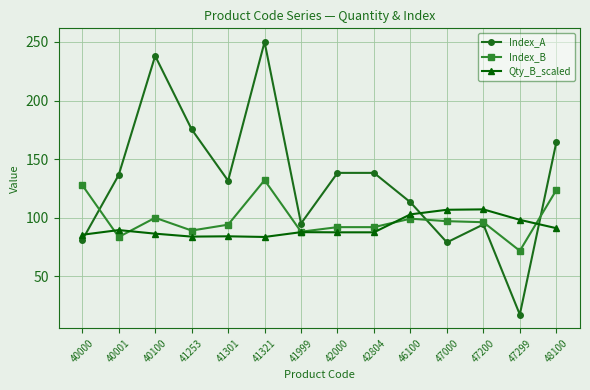

True or false: Index_B has a value of 135.4 at 42000.

False